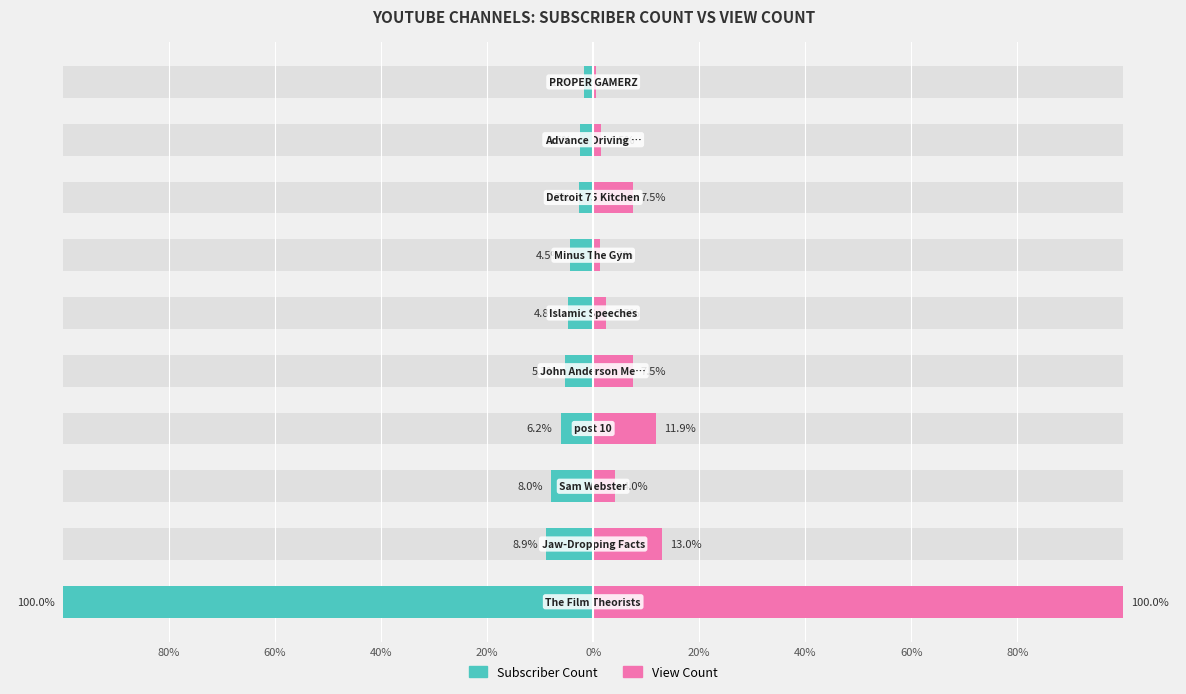

What are all the series names shown in the legend?

Subscriber Count, View Count